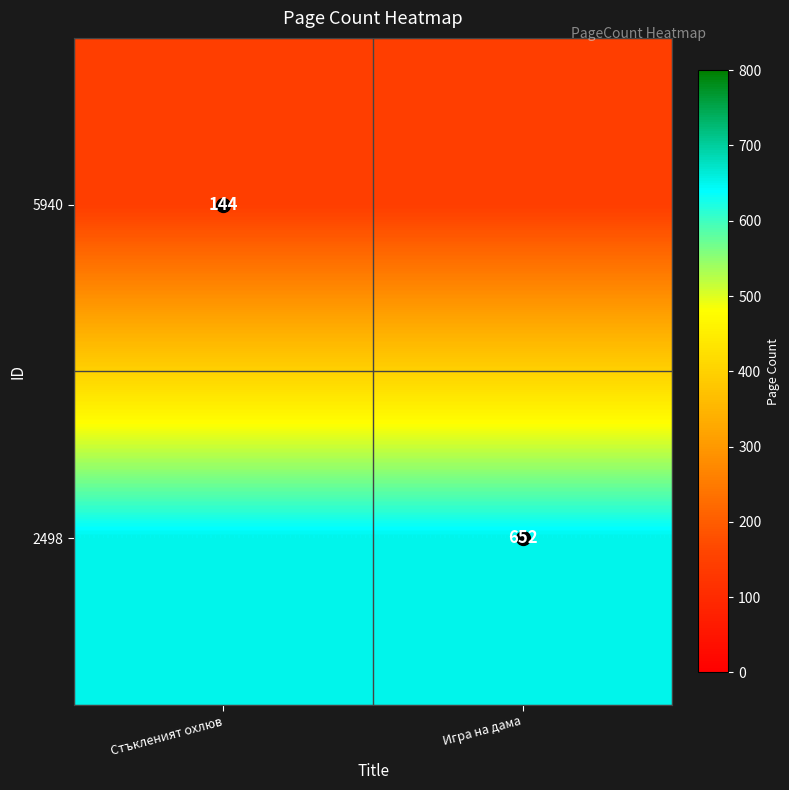

Rank the series at Игра на дама from lowest to highest value.

5940, 2498